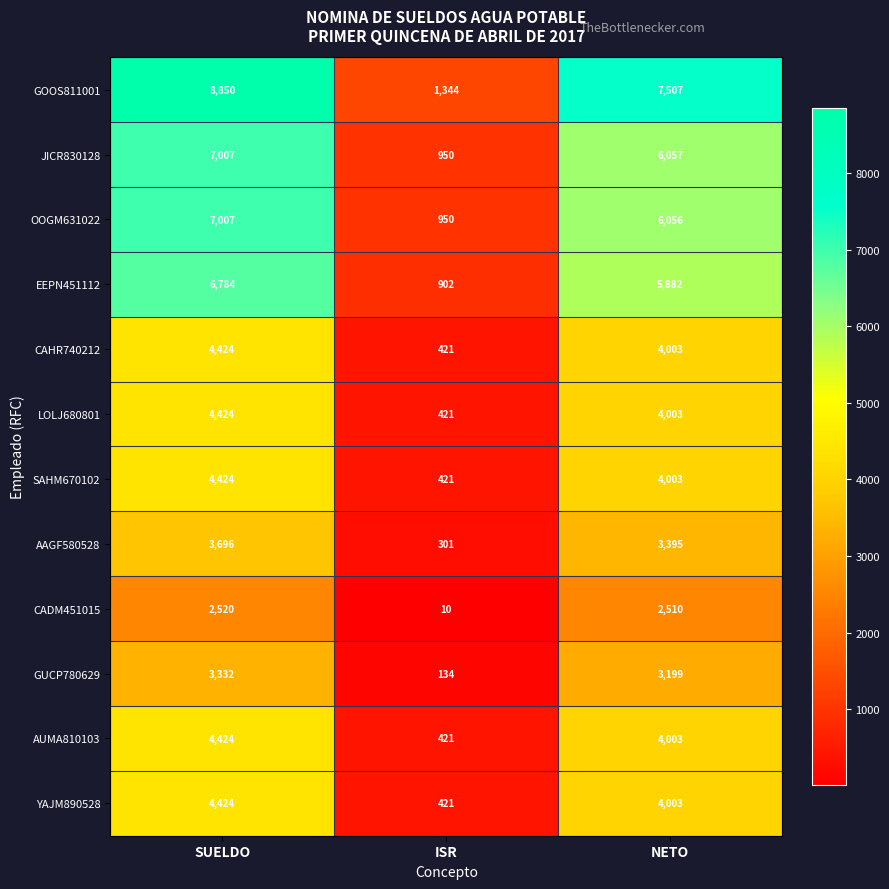

At which label does OOGM631022 first exceed 6056?

SUELDO